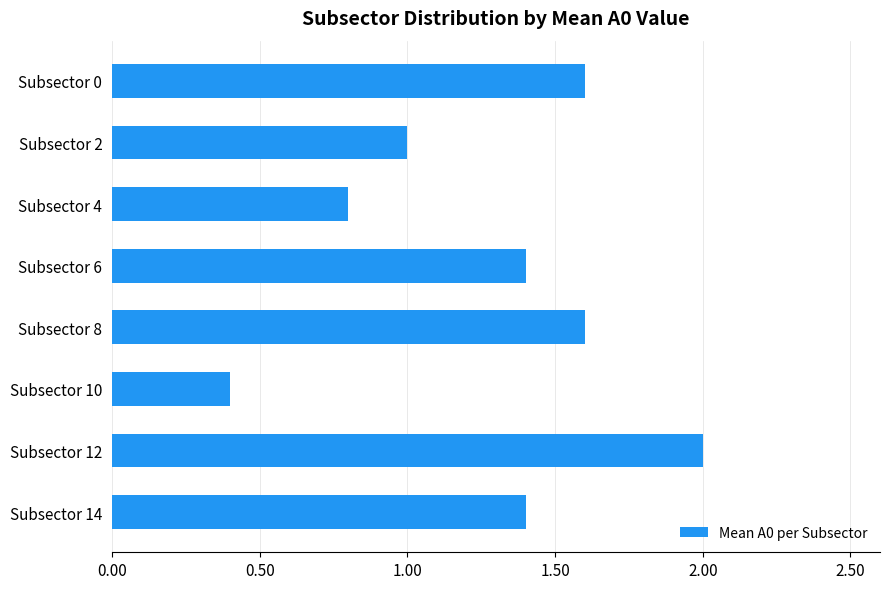

Reading bottom to top, extract all data points from this chart.

Subsector 14=1.4	Subsector 12=2.0	Subsector 10=0.4	Subsector 8=1.6	Subsector 6=1.4	Subsector 4=0.8	Subsector 2=1.0	Subsector 0=1.6